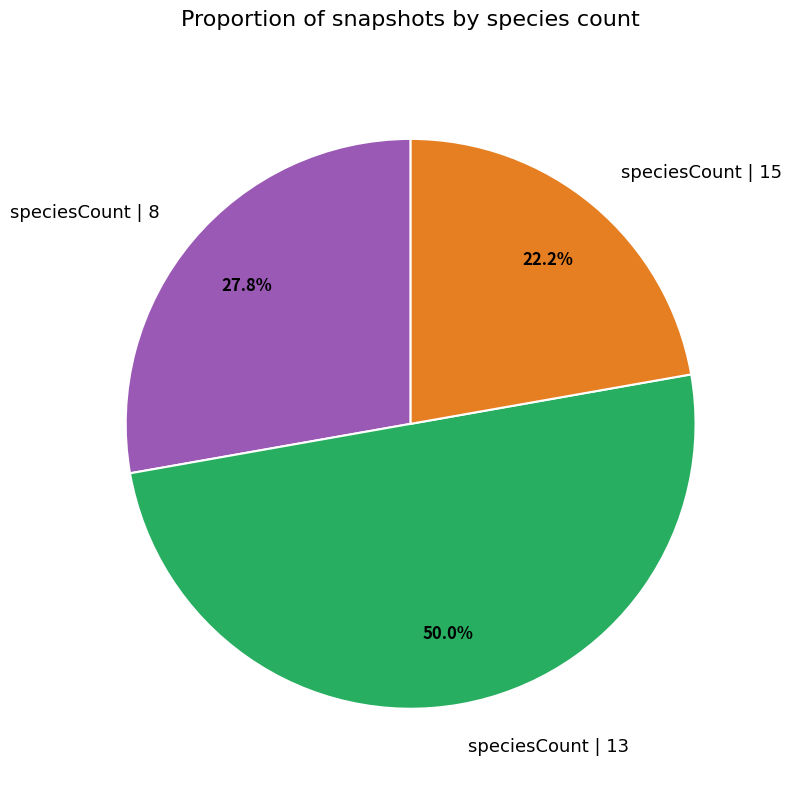

What percentage do speciesCount | 13 and speciesCount | 8 together represent?

77.8%